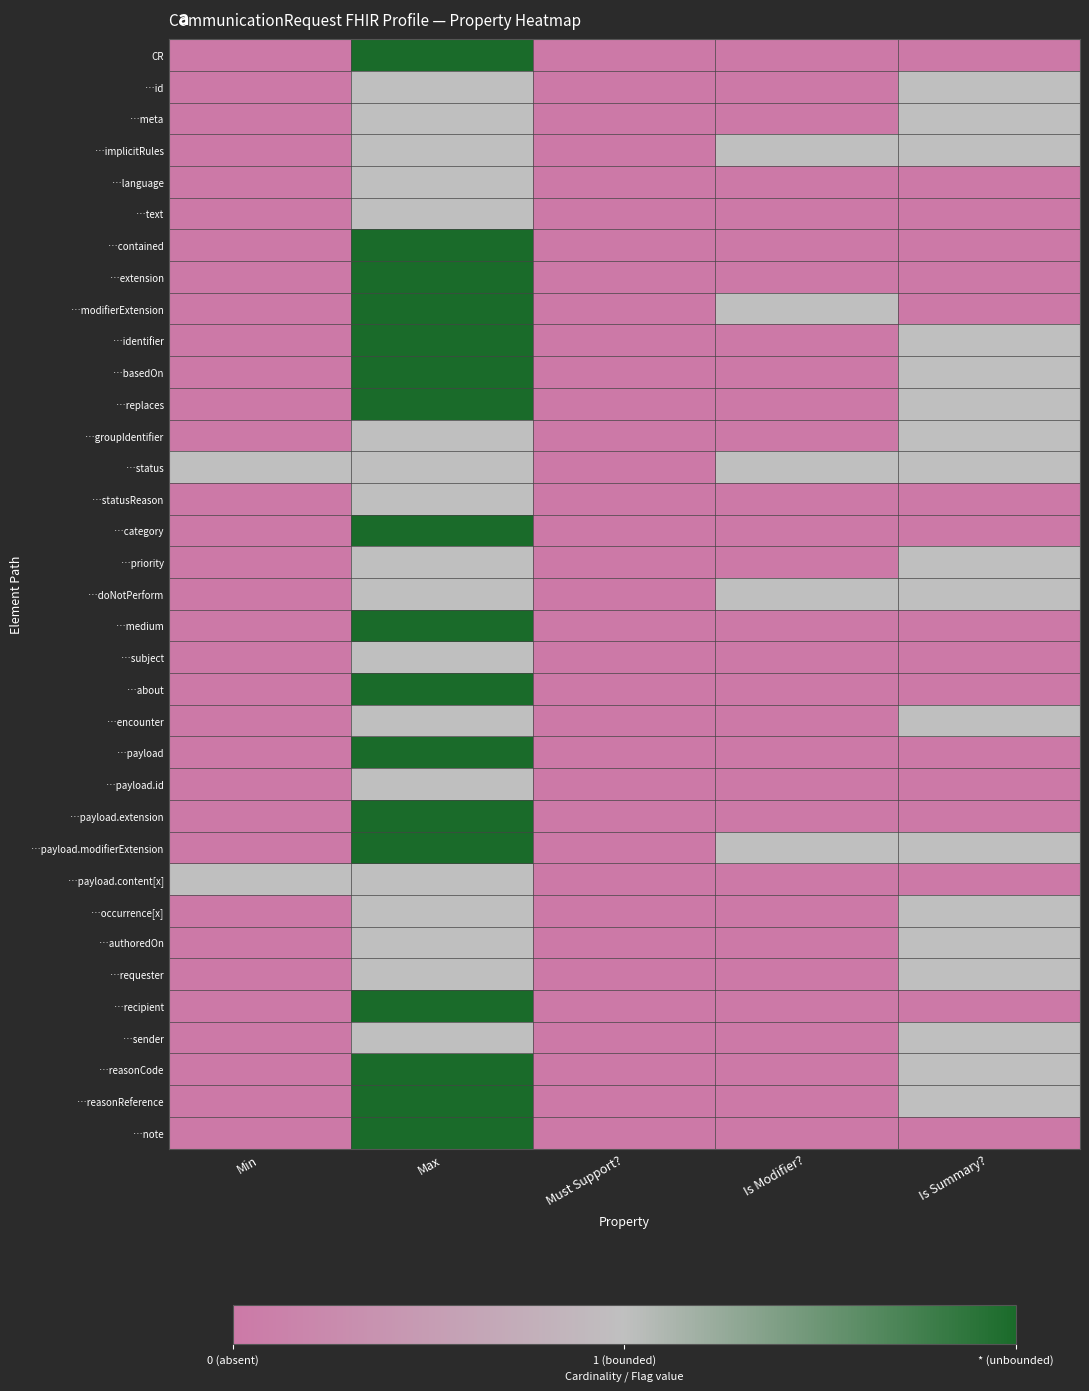

Which series has the largest range (max minus min)?

CR